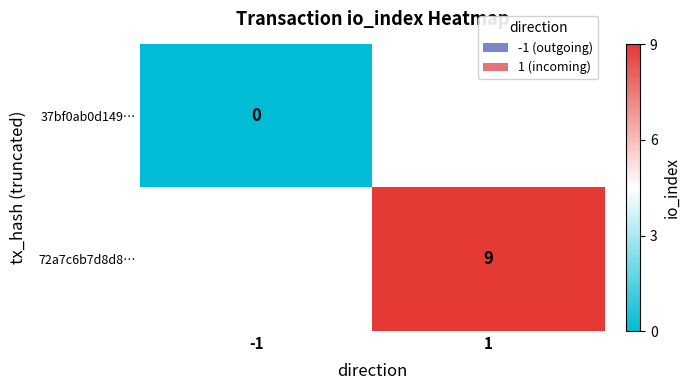

How many positive values does the 72a7c6b7d8d8… series have?

1